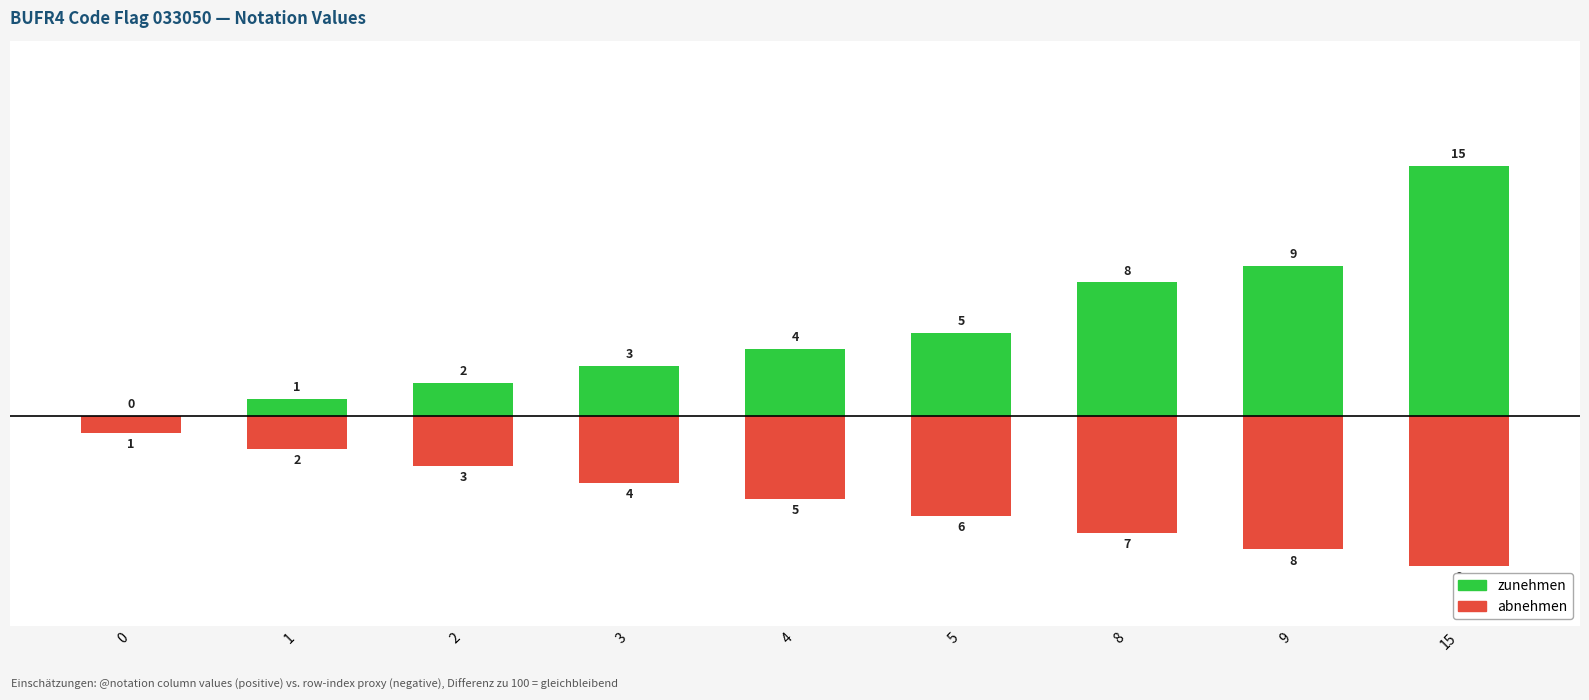

The zunehmen series shows 12 at 8. True or false?

False